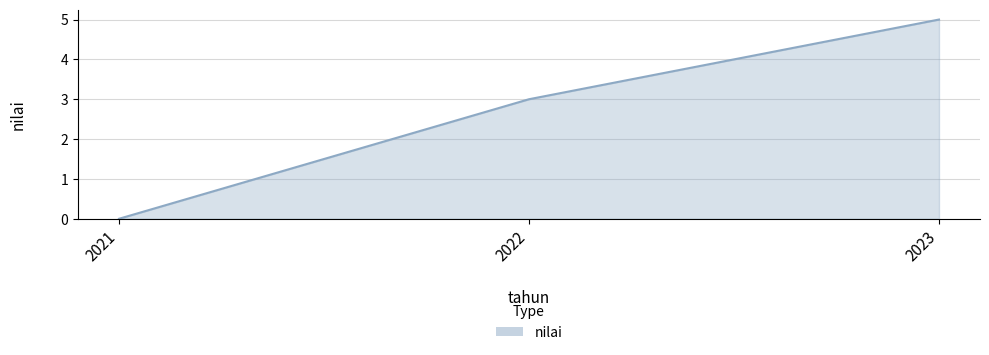

What is the maximum value shown in the chart?

5